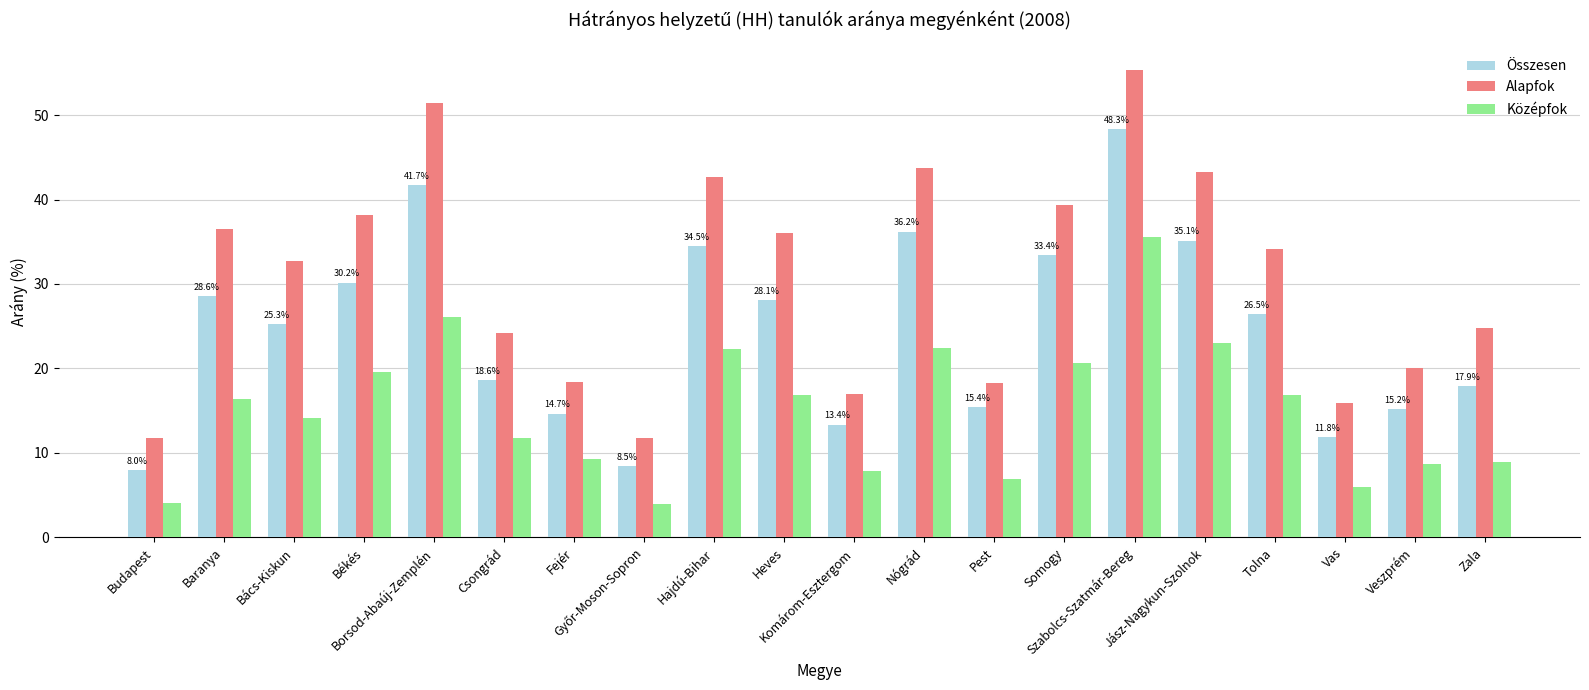

What is the label of the 5th bar from the right?

Jász-Nagykun-Szolnok